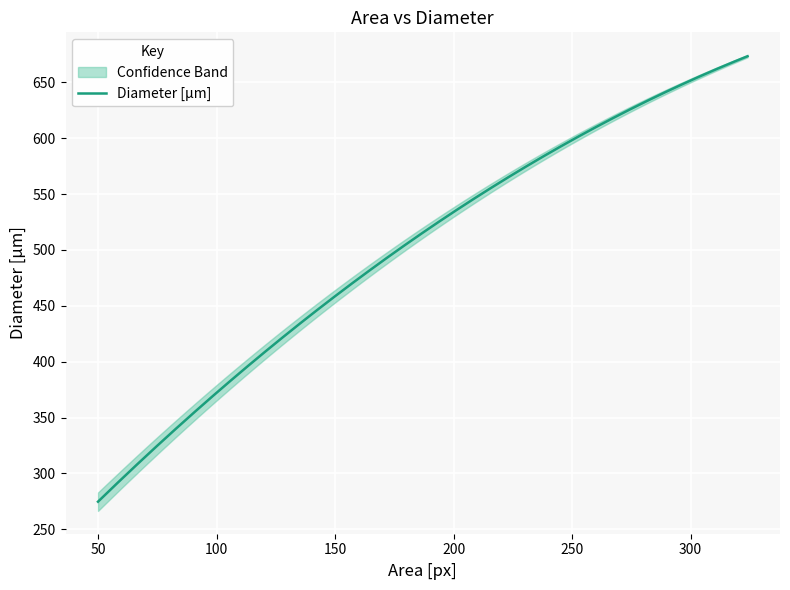

The value of Area [px] at P09 is 264.5. True or false?

False